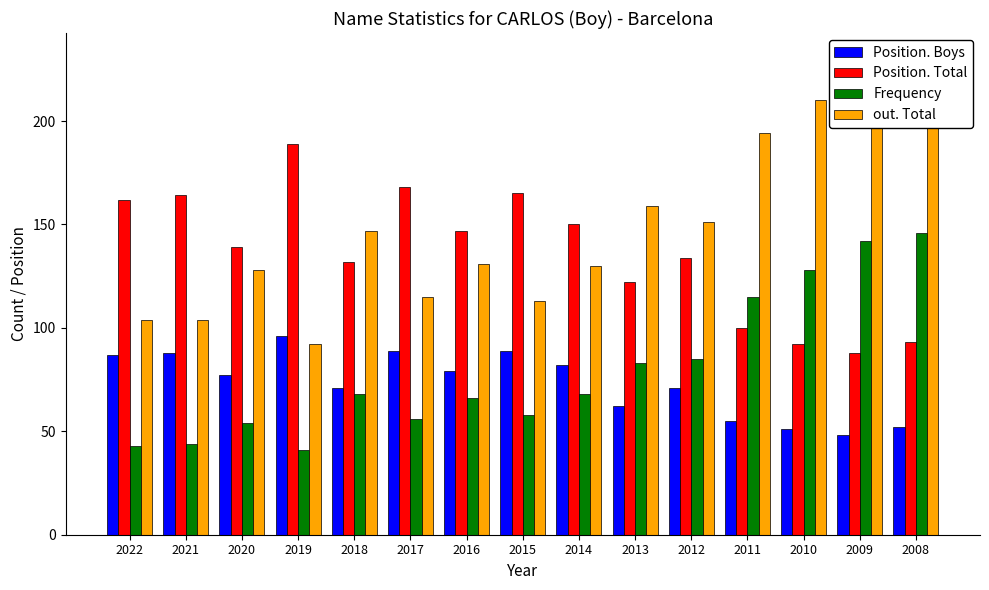

The value of Frequency at 2011 is 153. True or false?

False